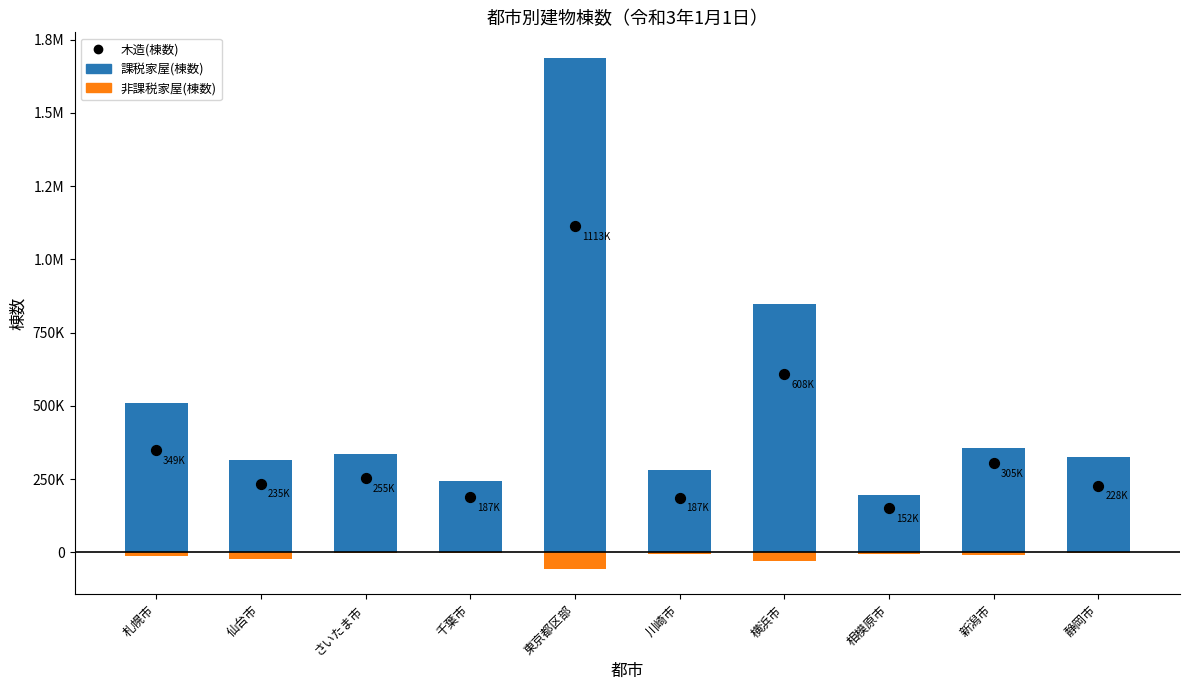

Which series contains the highest Y value?

課税家屋(棟数)